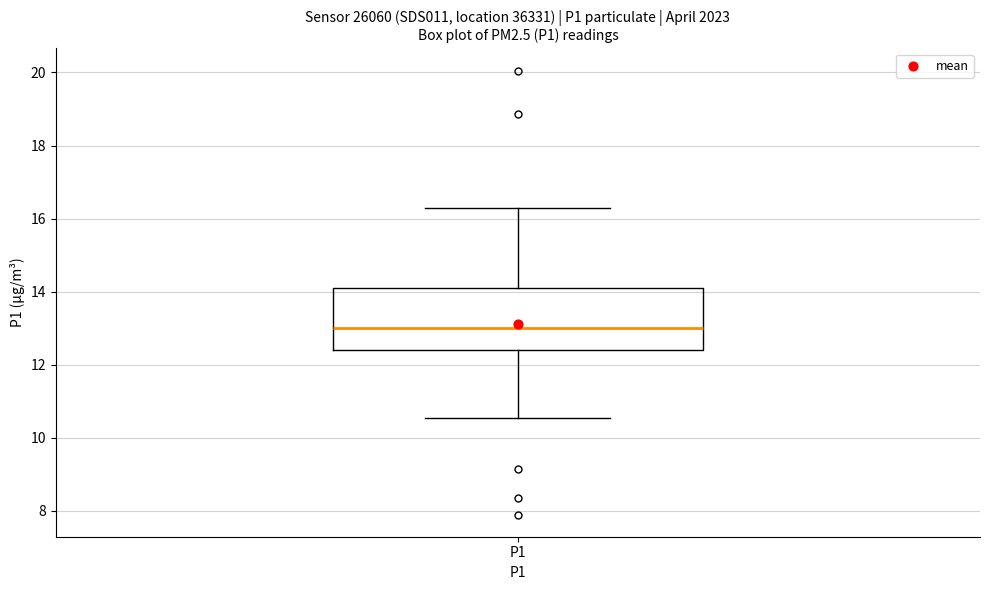

Where does the median line of the box for P1 sit on the y-axis? The values are not printed on the chart, so give them approximately, as read against the axis.

13.0